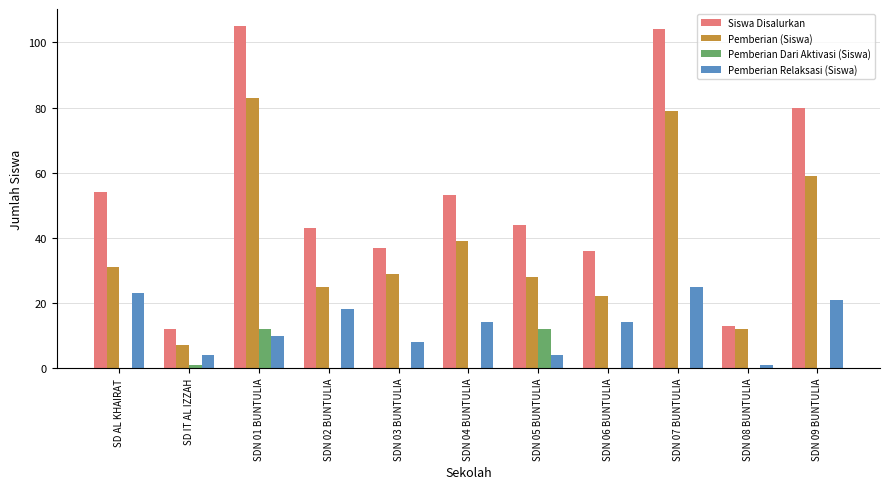

Which series has the largest total across all categories?

Siswa Disalurkan